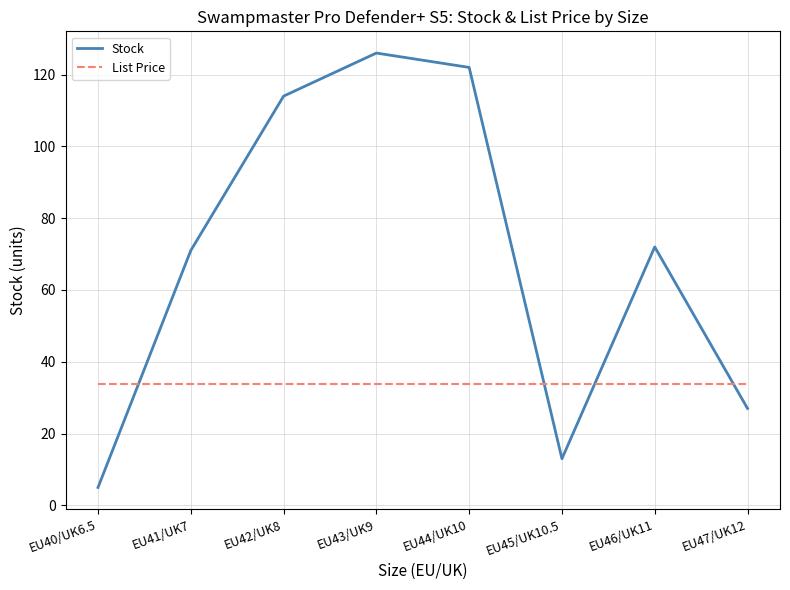

Reading left to right, list all the values displayed in this chart.

Stock: EU40/UK6.5=5.0	EU41/UK7=71.0	EU42/UK8=114.0	EU43/UK9=126.0	EU44/UK10=122.0	EU45/UK10.5=13.0	EU46/UK11=72.0	EU47/UK12=27.0
List Price: EU40/UK6.5=34.0	EU41/UK7=34.0	EU42/UK8=34.0	EU43/UK9=34.0	EU44/UK10=34.0	EU45/UK10.5=34.0	EU46/UK11=34.0	EU47/UK12=34.0